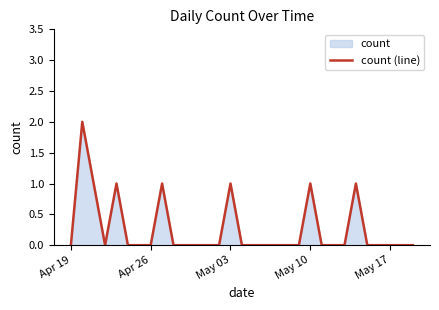

Reading right to left, transcribe all the data shown in this chart.

0	0	0	0	0	1	0	0	0	1	0	0	0	0	0	0	1	0	0	0	0	0	1	0	0	0	1	0	1	2	0